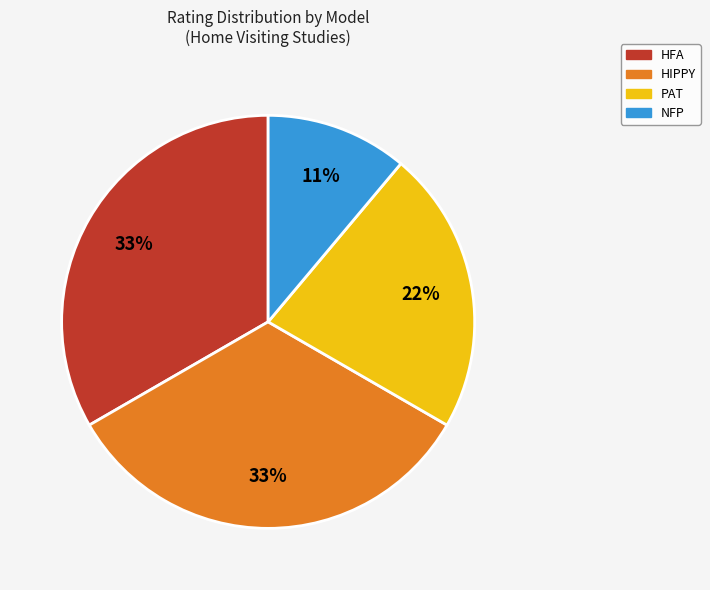

To the nearest percent, what is the difference between the largest and smallest slice percentages?

22%